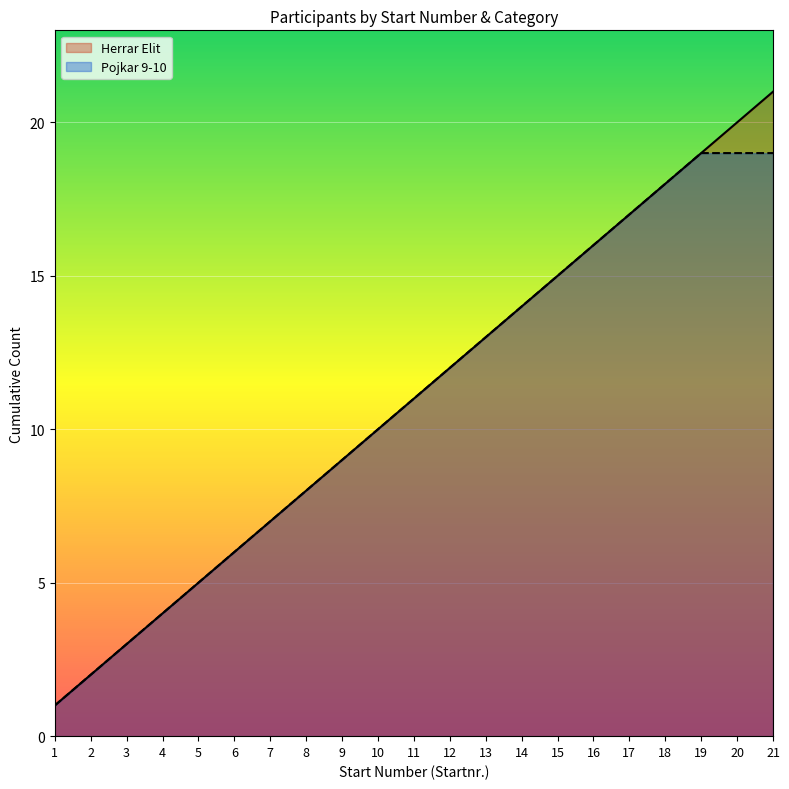

Which category has the highest value across all series?

21